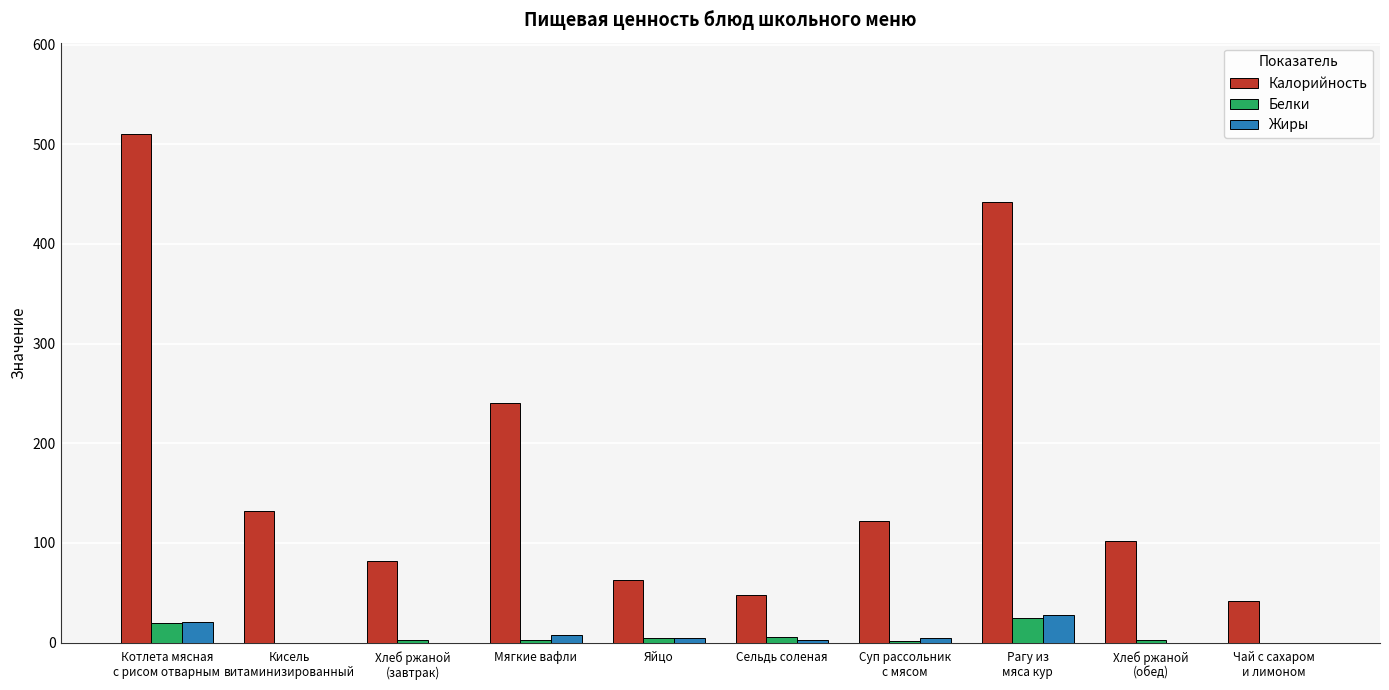

Count the number of data series in this chart.

3